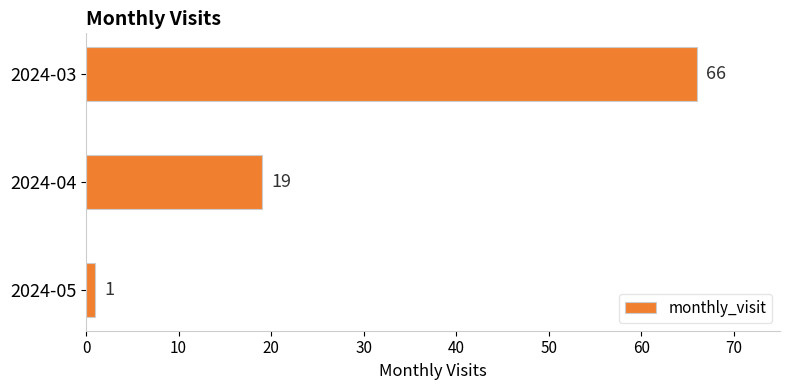

Reading top to bottom, transcribe all the data shown in this chart.

2024-03=66	2024-04=19	2024-05=1